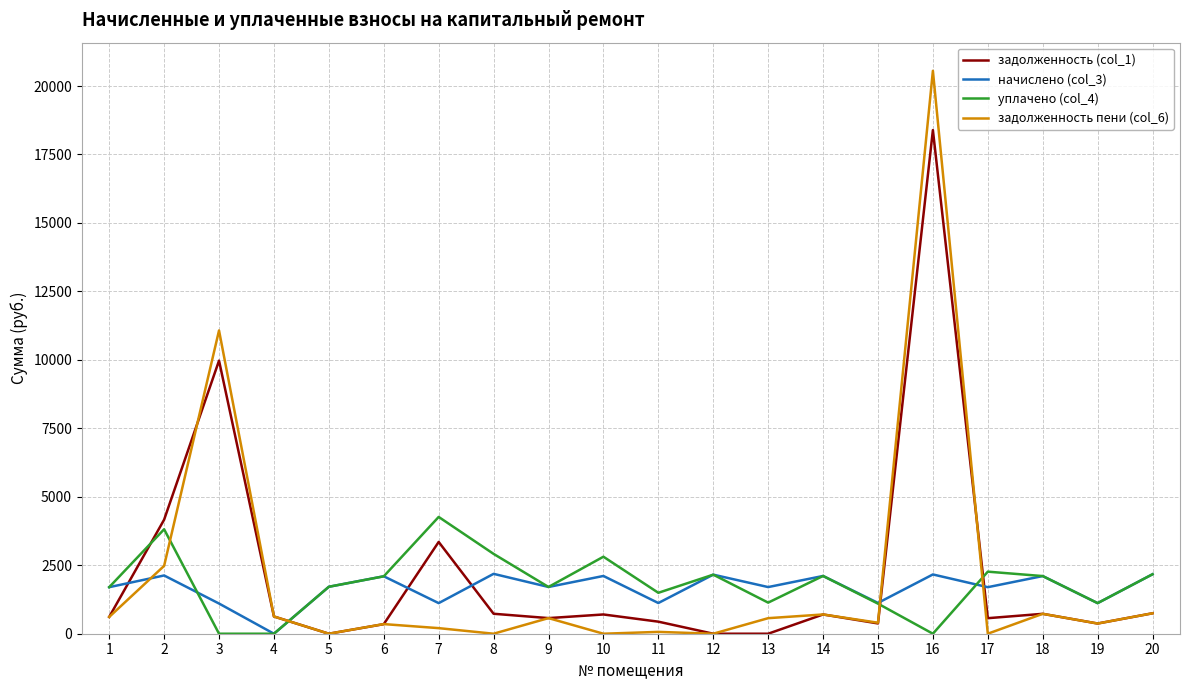

Which series has the largest range (max minus min)?

задолженность пени (col_6)